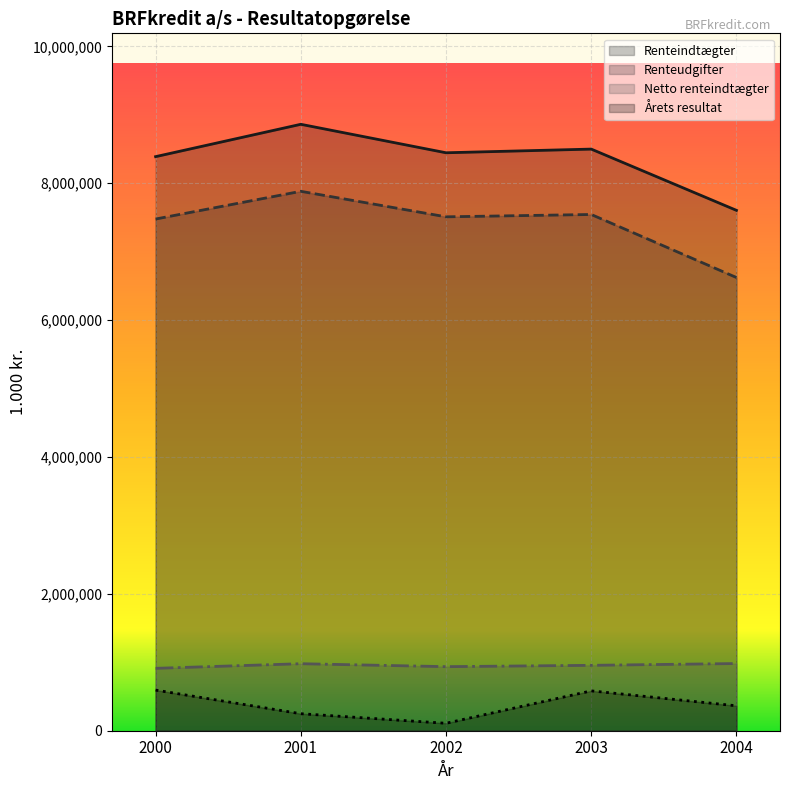

Is it true that Årets resultat equals 108764 at 2002?

True